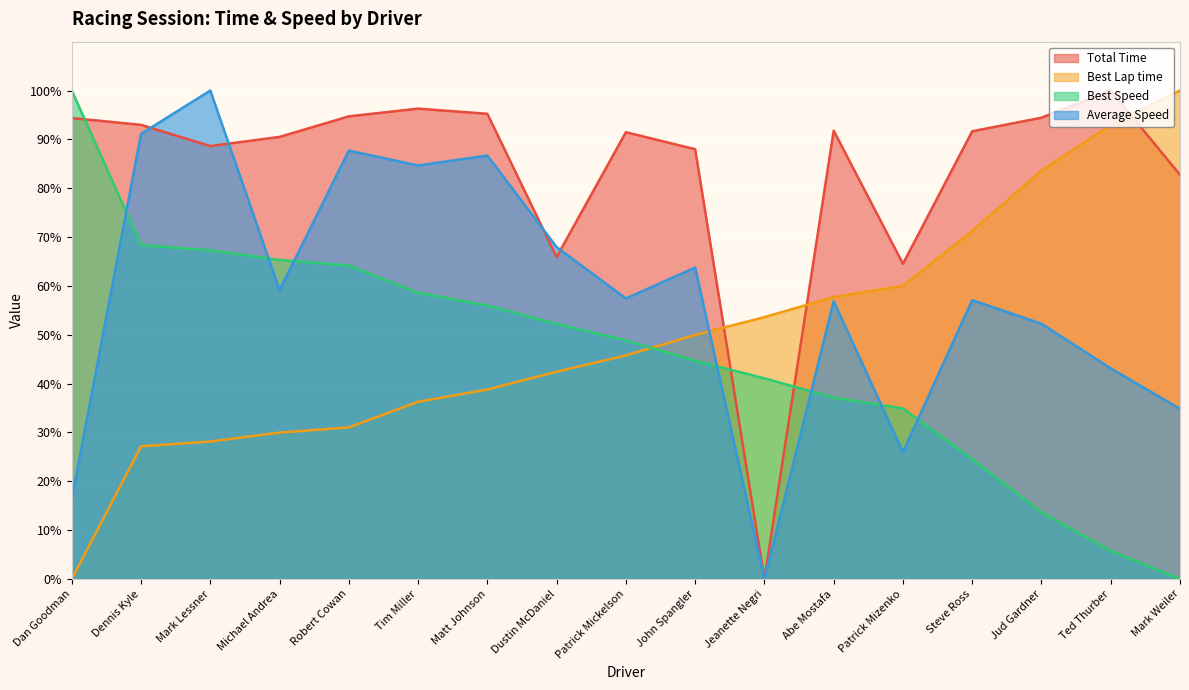

How many values in the Average Speed series are below 57?

7